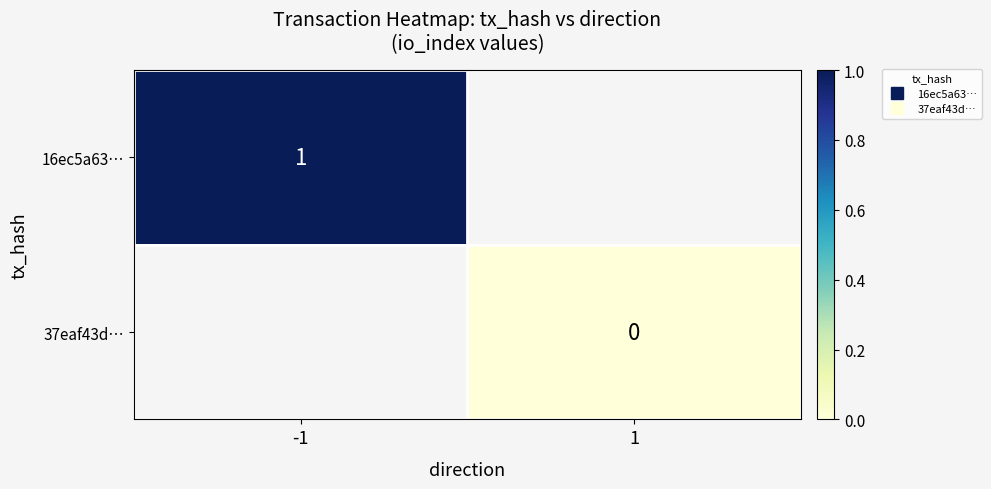

Rank the series by their average value, from lowest to highest.

16ec5a63…, 37eaf43d…